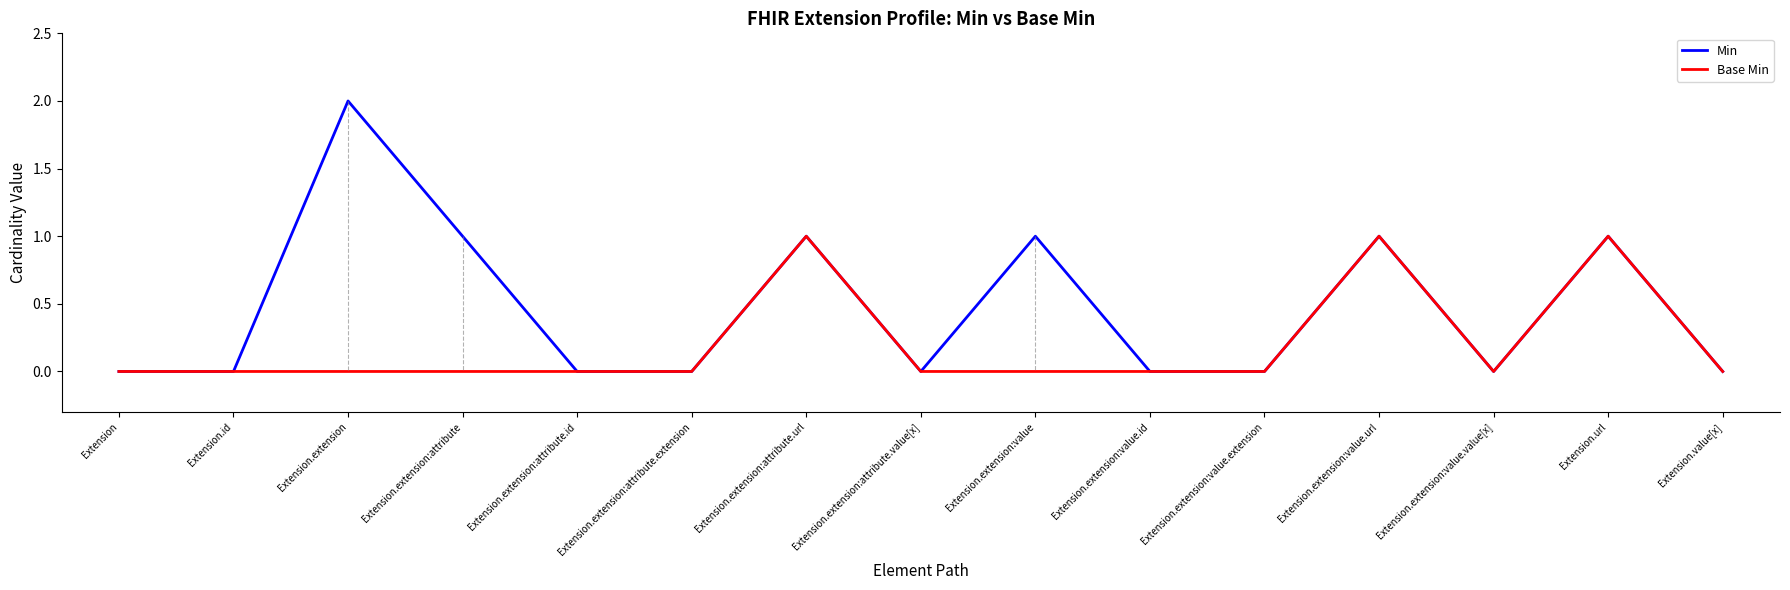

The Base Min series shows 0 at Extension.extension:attribute.id. True or false?

True